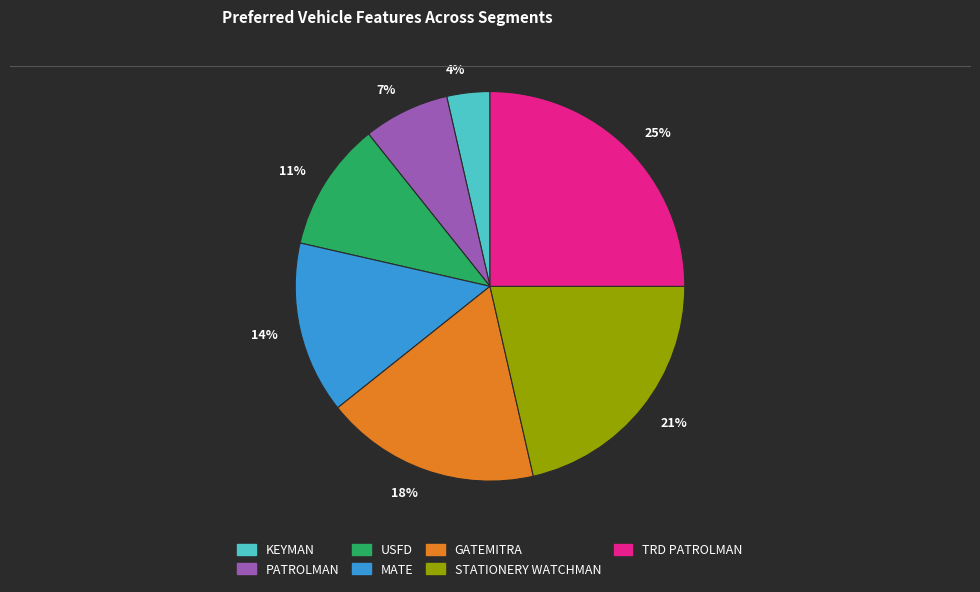

Is it true that GATEMITRA is 32% of the pie?

False